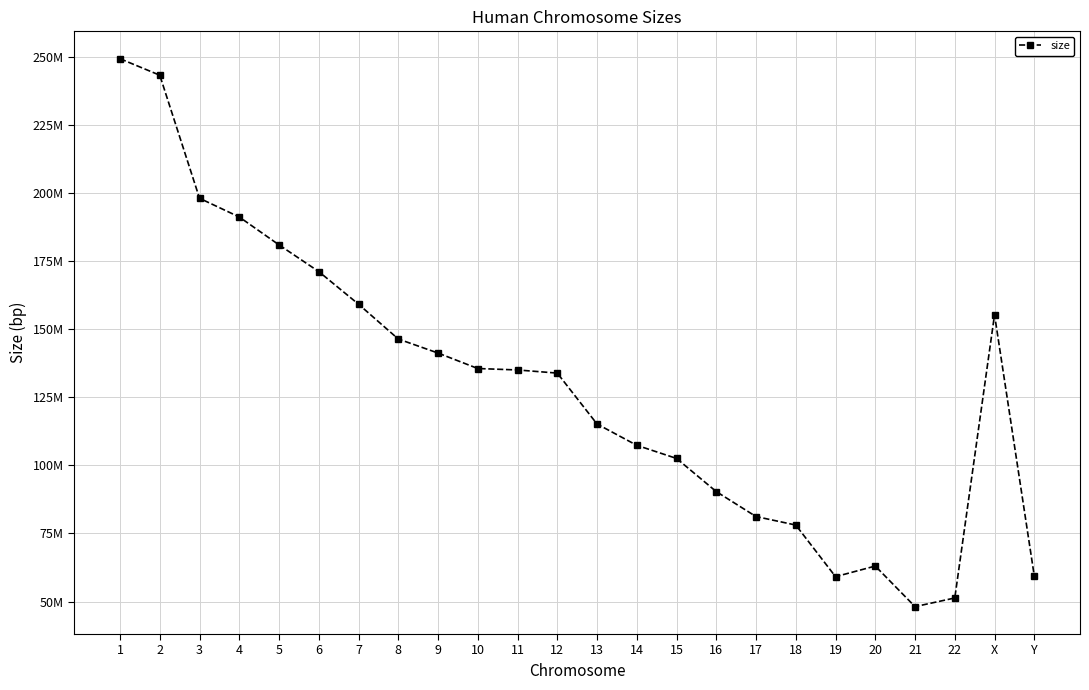

What is the smallest value displayed?

48129895